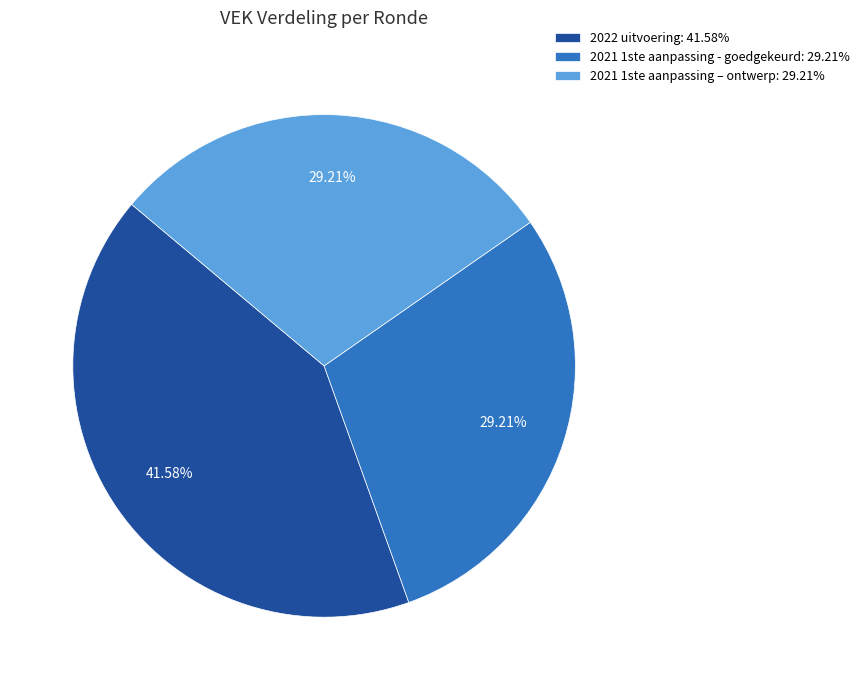

True or false: 2022 uitvoering accounts for 42% of the total.

True